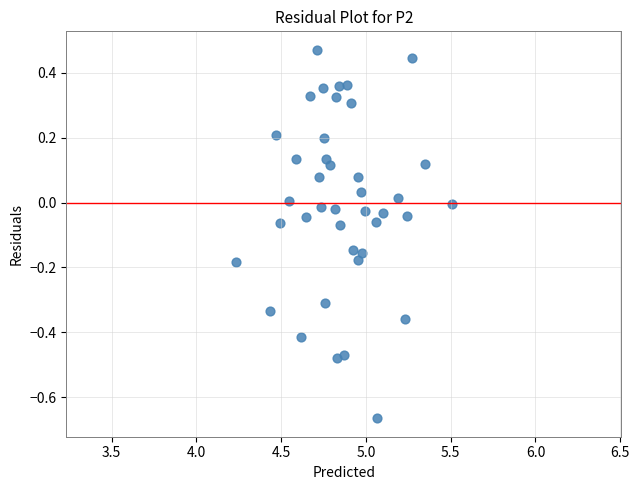

What is the range of Y values (max minus min)?

1.1